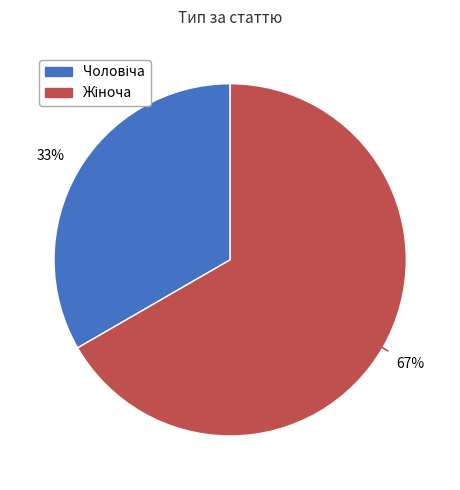

To the nearest percent, what is the average slice percentage?

50%